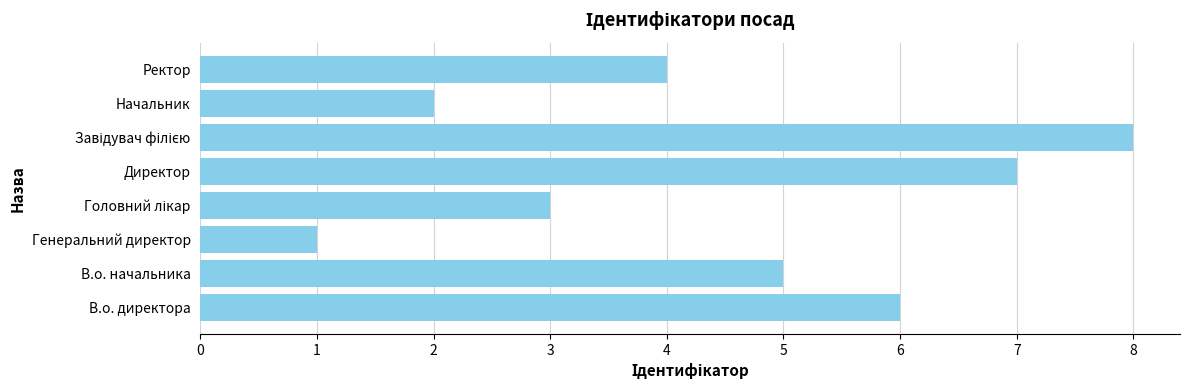

Read the value at В.о. начальника.

5